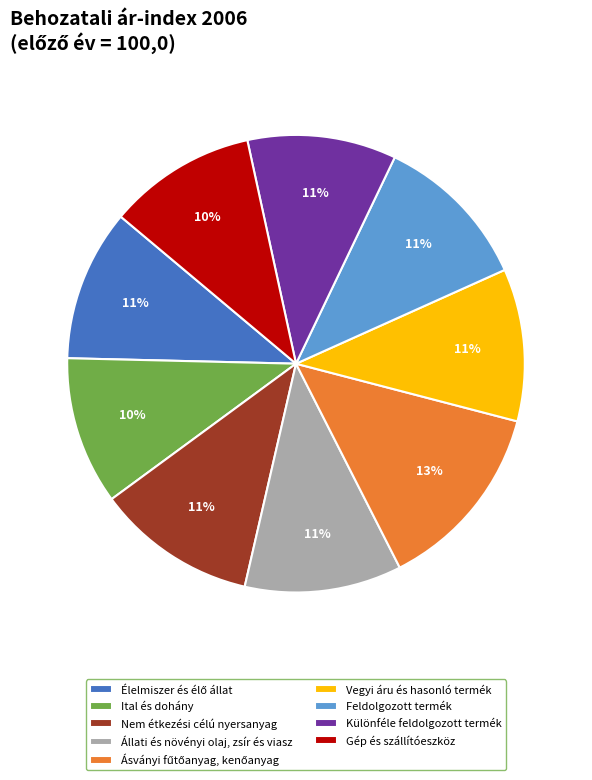

Does any single category account for the majority?

No